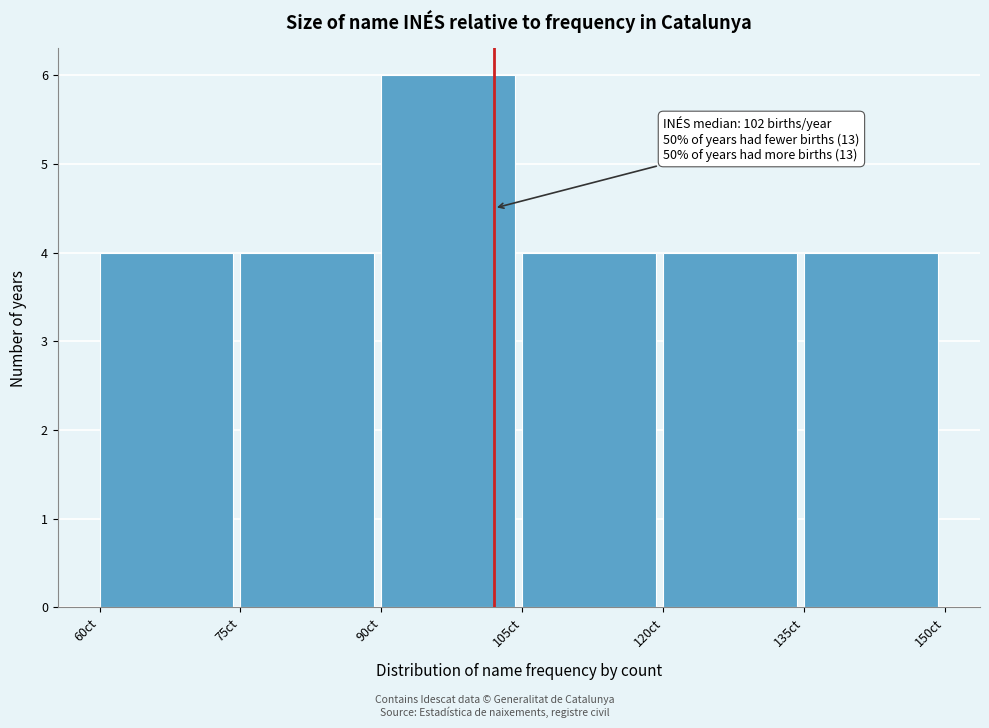

Which range on the x-axis has the tallest bar?

90 to 105